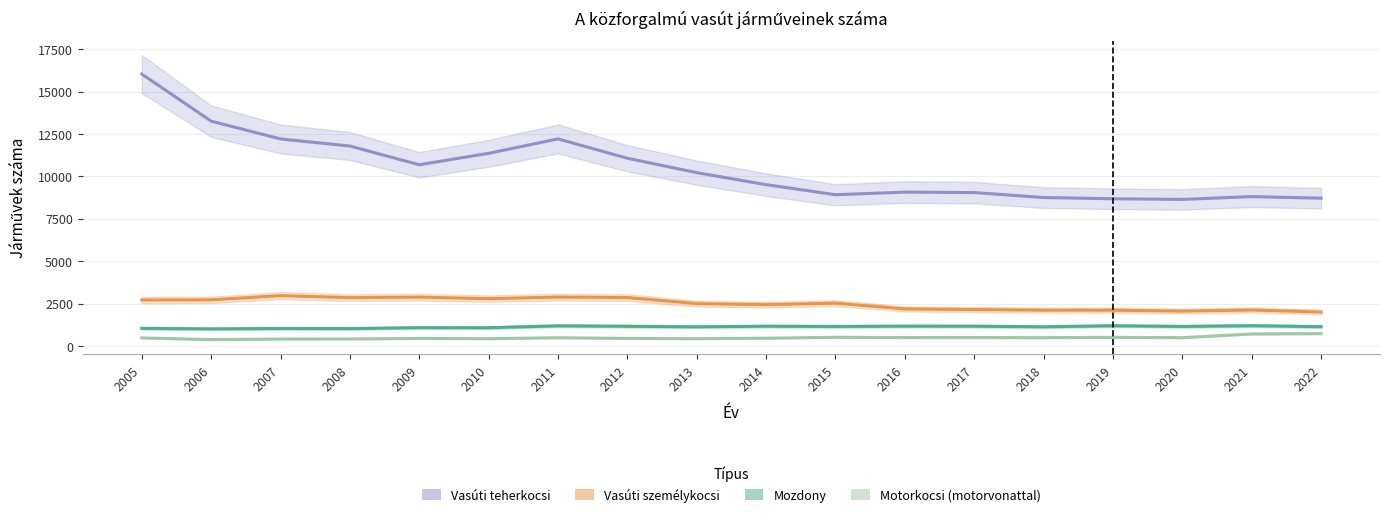

At which label is Mozdony closest to 1104?

2009